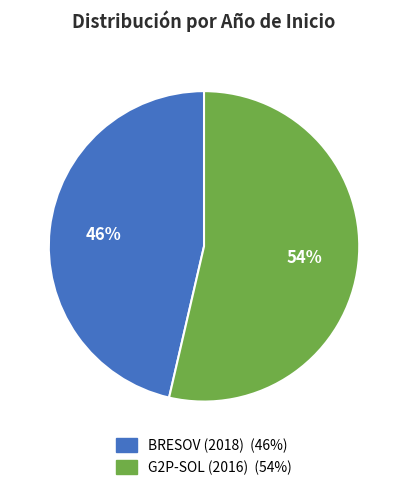

Does BRESOV (2018) represent more than half of the total?

No